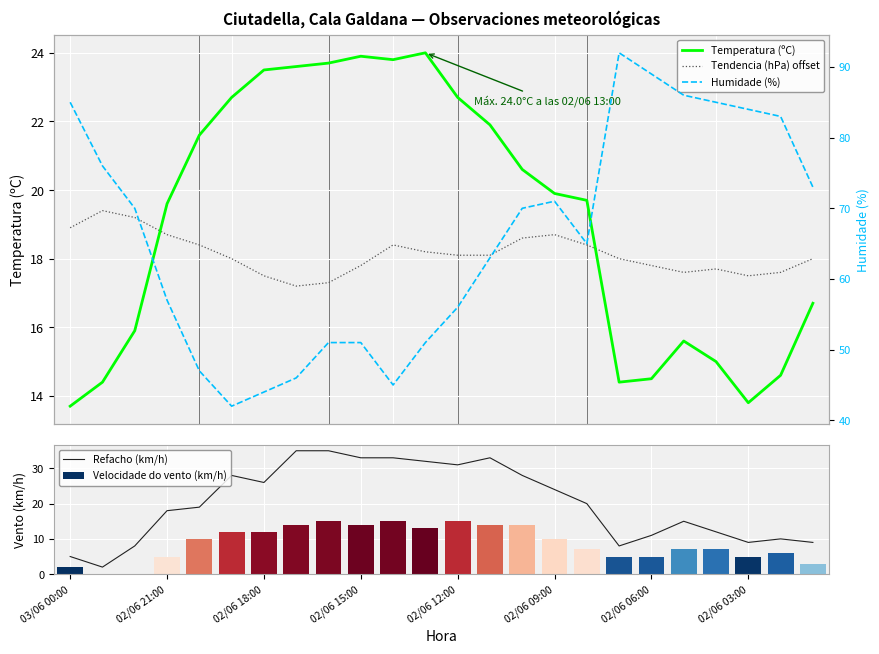

Is it true that Refacho (km/h) equals 10 at 02/06 09:00?

False